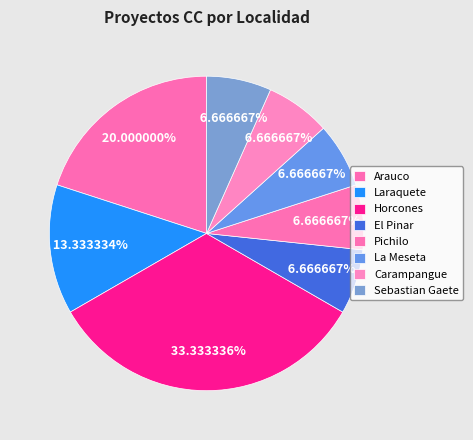

What is the largest slice in the pie chart?

Horcones